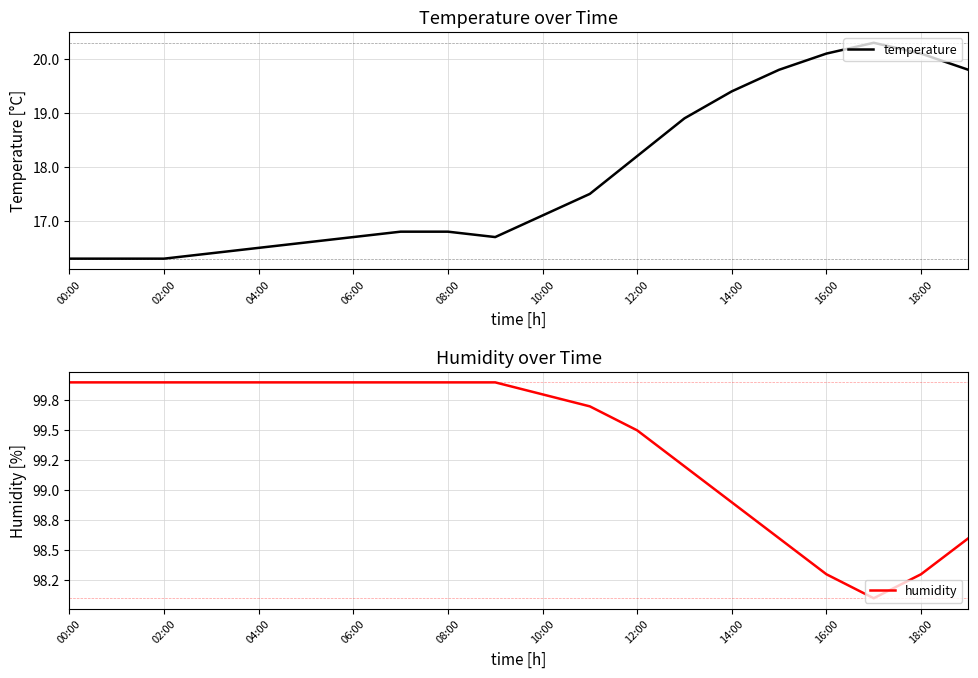

Is it true that temperature equals 6.5 at 18:00?

False